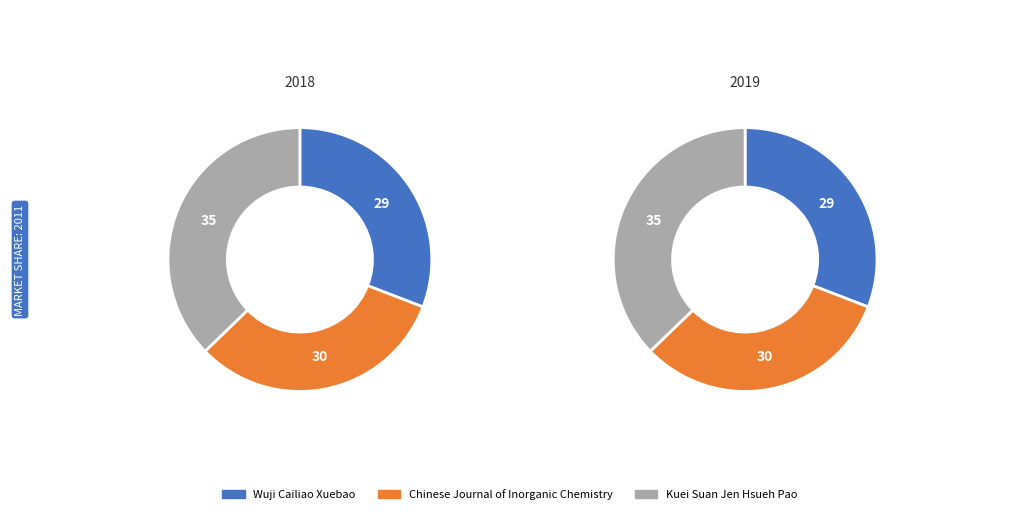

What is the largest slice in the pie chart?

Kuei Suan Jen Hsueh Pao